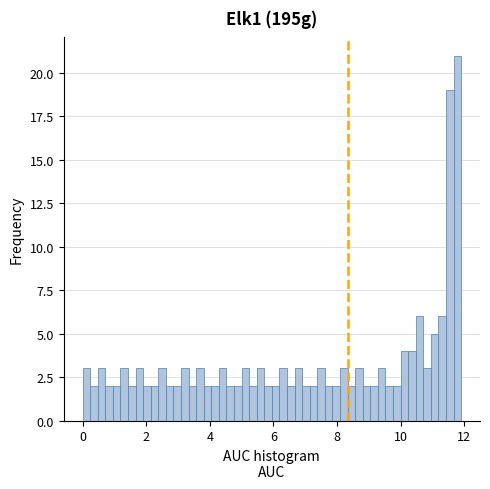

Around what value on the x-axis is the tallest bar? Give the approximate position of its centre, as read against the axis.

11.8